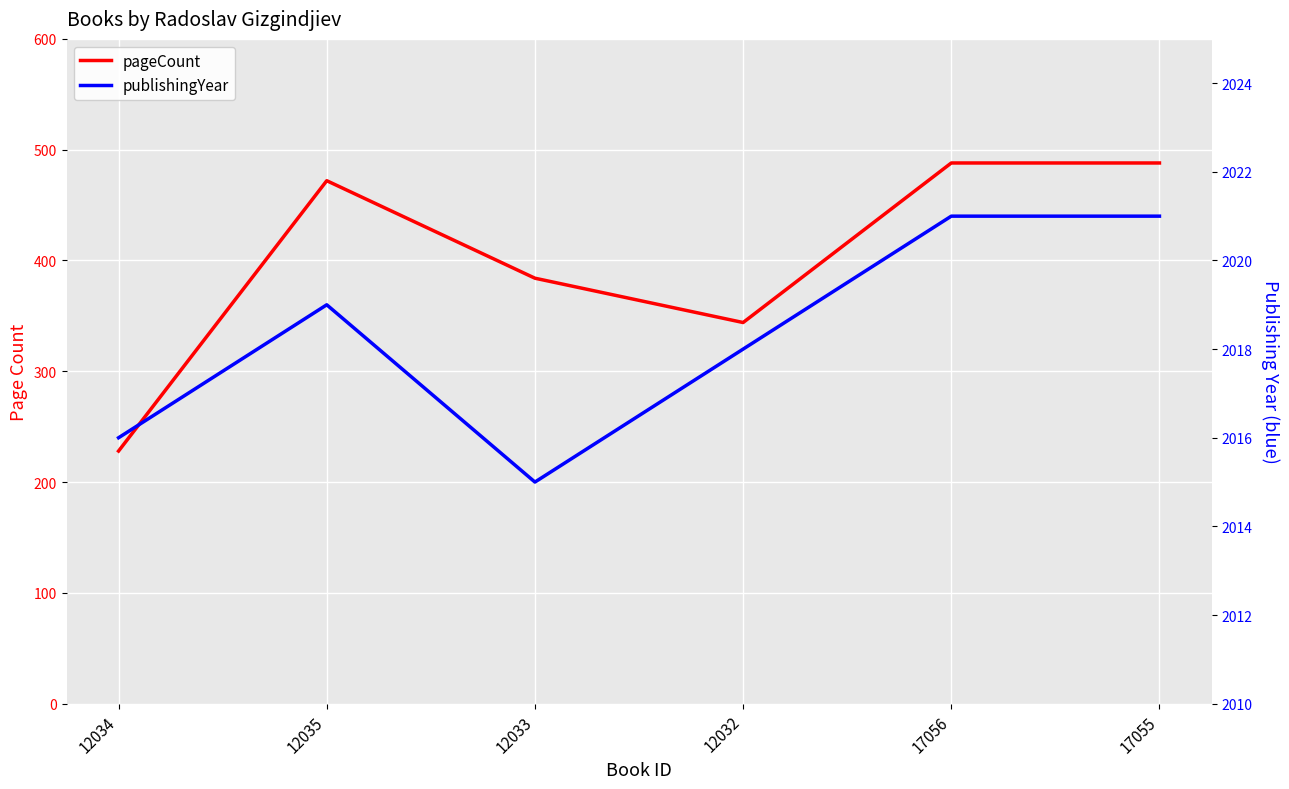

What are all the series names shown in the legend?

pageCount, publishingYear